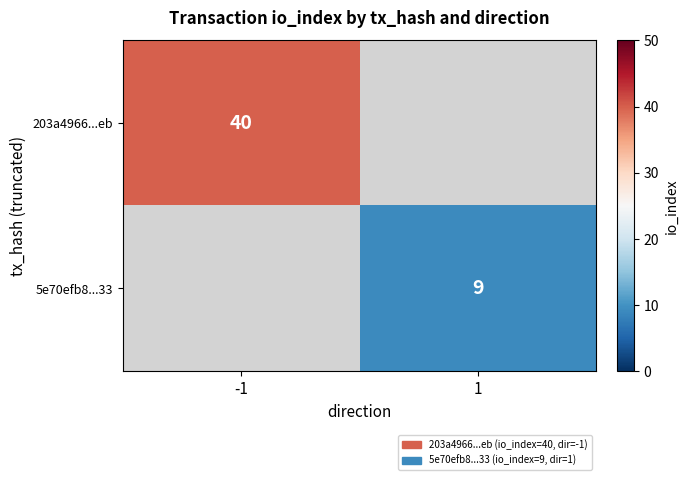

Is the value of 5e70efb8...33 at 1 greater than the value of 203a4966...eb at -1?

No